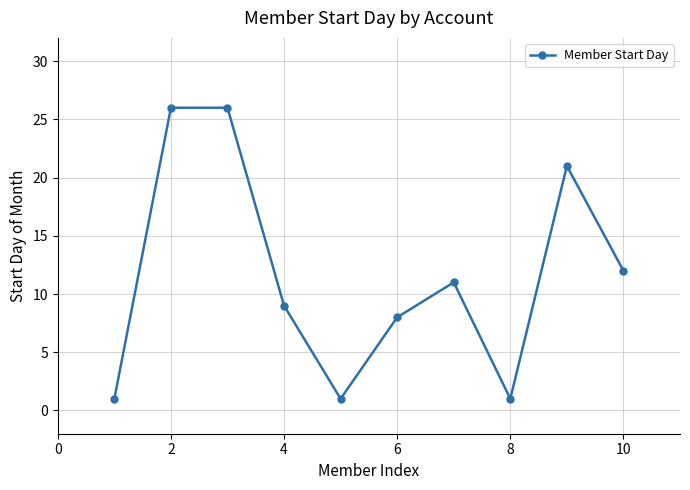

Reading left to right, list all the values displayed in this chart.

1	26	26	9	1	8	11	1	21	12